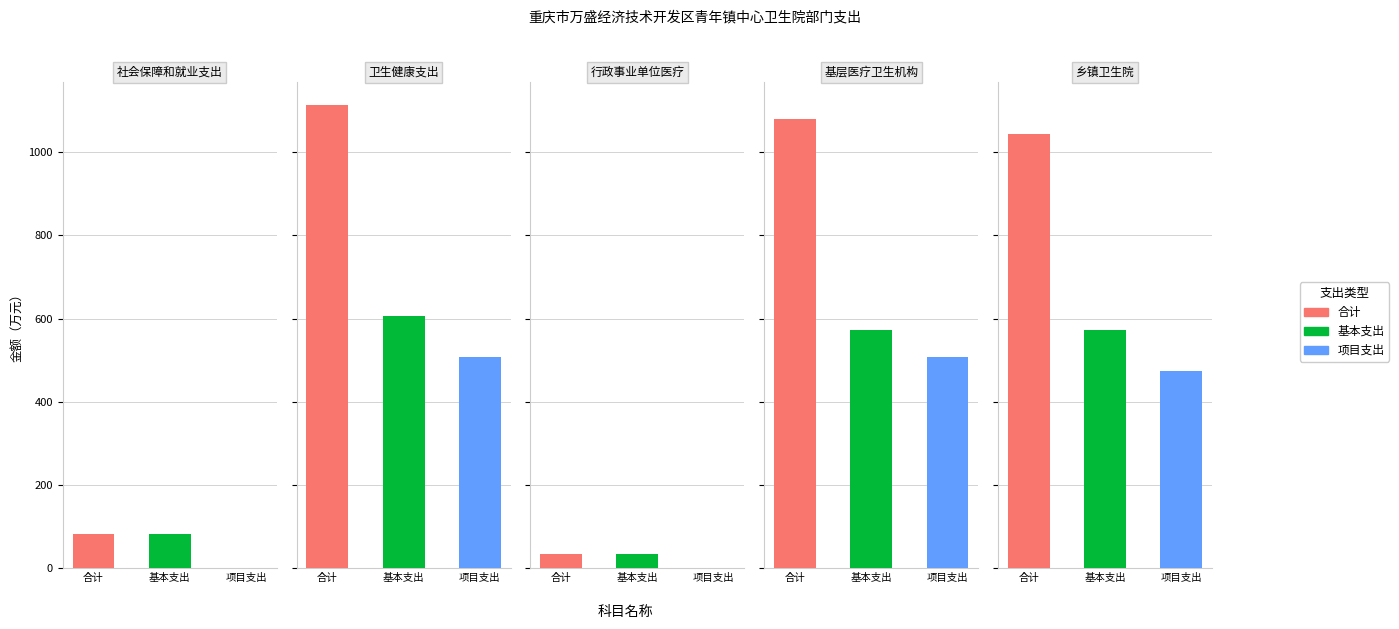

Is it true that 合计 equals 1114.4 at 卫生健康支出?

True